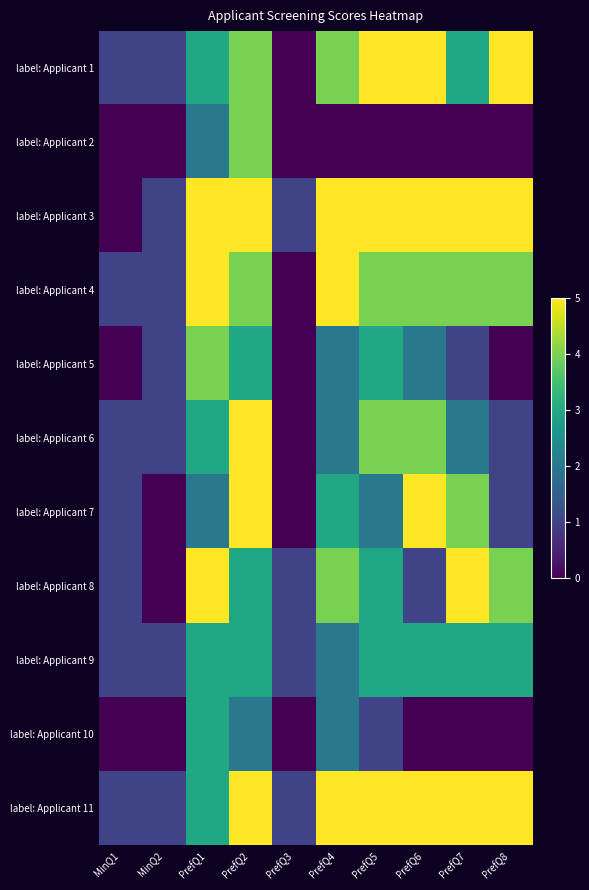

Reading left to right, extract all data points from this chart.

label: Applicant 1: MinQ1=1	MinQ2=1	PrefQ1=3	PrefQ2=4	PrefQ3=0	PrefQ4=4	PrefQ5=5	PrefQ6=5	PrefQ7=3	PrefQ8=5
label: Applicant 2: MinQ1=0	MinQ2=0	PrefQ1=2	PrefQ2=4	PrefQ3=0	PrefQ4=0	PrefQ5=0	PrefQ6=0	PrefQ7=0	PrefQ8=0
label: Applicant 3: MinQ1=0	MinQ2=1	PrefQ1=5	PrefQ2=5	PrefQ3=1	PrefQ4=5	PrefQ5=5	PrefQ6=5	PrefQ7=5	PrefQ8=5
label: Applicant 4: MinQ1=1	MinQ2=1	PrefQ1=5	PrefQ2=4	PrefQ3=0	PrefQ4=5	PrefQ5=4	PrefQ6=4	PrefQ7=4	PrefQ8=4
label: Applicant 5: MinQ1=0	MinQ2=1	PrefQ1=4	PrefQ2=3	PrefQ3=0	PrefQ4=2	PrefQ5=3	PrefQ6=2	PrefQ7=1	PrefQ8=0
label: Applicant 6: MinQ1=1	MinQ2=1	PrefQ1=3	PrefQ2=5	PrefQ3=0	PrefQ4=2	PrefQ5=4	PrefQ6=4	PrefQ7=2	PrefQ8=1
label: Applicant 7: MinQ1=1	MinQ2=0	PrefQ1=2	PrefQ2=5	PrefQ3=0	PrefQ4=3	PrefQ5=2	PrefQ6=5	PrefQ7=4	PrefQ8=1
label: Applicant 8: MinQ1=1	MinQ2=0	PrefQ1=5	PrefQ2=3	PrefQ3=1	PrefQ4=4	PrefQ5=3	PrefQ6=1	PrefQ7=5	PrefQ8=4
label: Applicant 9: MinQ1=1	MinQ2=1	PrefQ1=3	PrefQ2=3	PrefQ3=1	PrefQ4=2	PrefQ5=3	PrefQ6=3	PrefQ7=3	PrefQ8=3
label: Applicant 10: MinQ1=0	MinQ2=0	PrefQ1=3	PrefQ2=2	PrefQ3=0	PrefQ4=2	PrefQ5=1	PrefQ6=0	PrefQ7=0	PrefQ8=0
label: Applicant 11: MinQ1=1	MinQ2=1	PrefQ1=3	PrefQ2=5	PrefQ3=1	PrefQ4=5	PrefQ5=5	PrefQ6=5	PrefQ7=5	PrefQ8=5